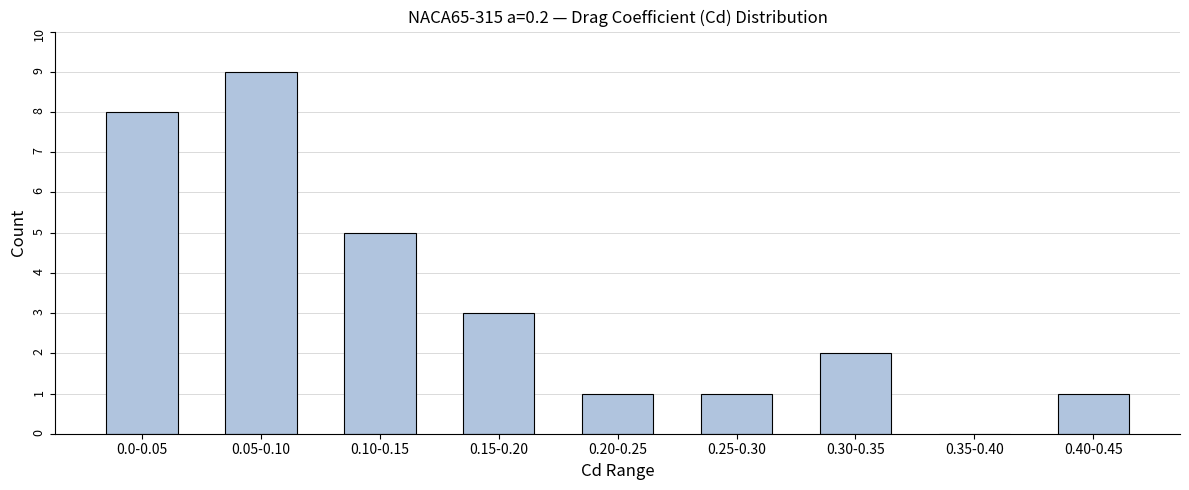

Reading right to left, list all the values displayed in this chart.

0.40-0.45=1	0.35-0.40=0	0.30-0.35=2	0.25-0.30=1	0.20-0.25=1	0.15-0.20=3	0.10-0.15=5	0.05-0.10=9	0.0-0.05=8